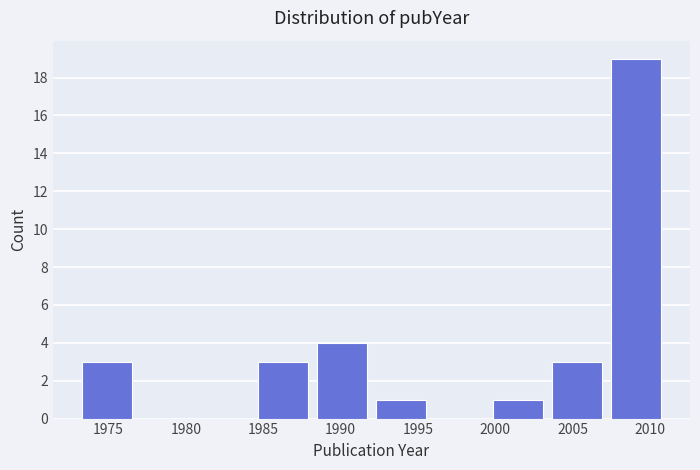

What is the height of the bar covering 2003.4 to 2007.2 on the x-axis? Neither the bar edges nor the heights are printed on the chart, so give them approximately, as read against the axes.

3